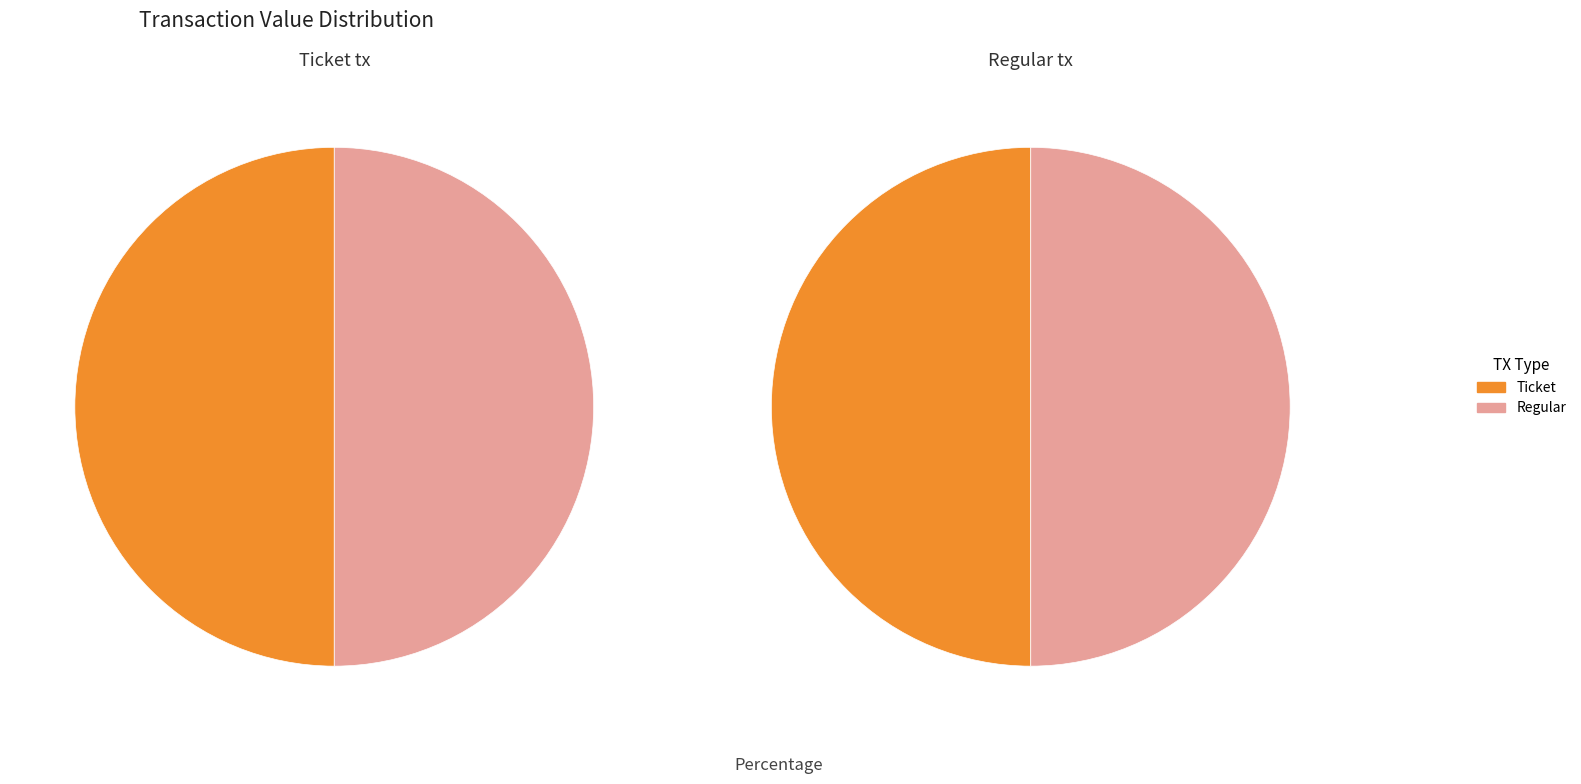

Does Ticket represent more than half of the total?

No